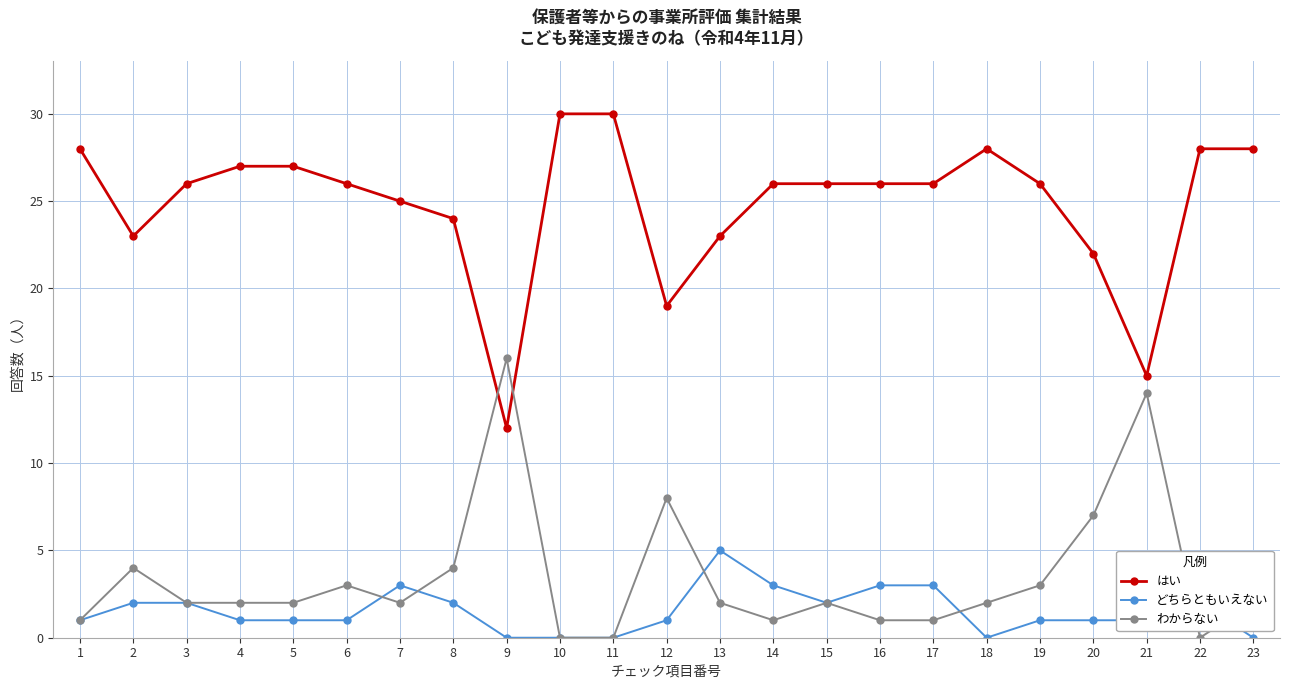

Reading right to left, list all the values displayed in this chart.

はい: 23=28	22=28	21=15	20=22	19=26	18=28	17=26	16=26	15=26	14=26	13=23	12=19	11=30	10=30	9=12	8=24	7=25	6=26	5=27	4=27	3=26	2=23	1=28
どちらともいえない: 23=0	22=2	21=1	20=1	19=1	18=0	17=3	16=3	15=2	14=3	13=5	12=1	11=0	10=0	9=0	8=2	7=3	6=1	5=1	4=1	3=2	2=2	1=1
わからない: 23=2	22=0	21=14	20=7	19=3	18=2	17=1	16=1	15=2	14=1	13=2	12=8	11=0	10=0	9=16	8=4	7=2	6=3	5=2	4=2	3=2	2=4	1=1